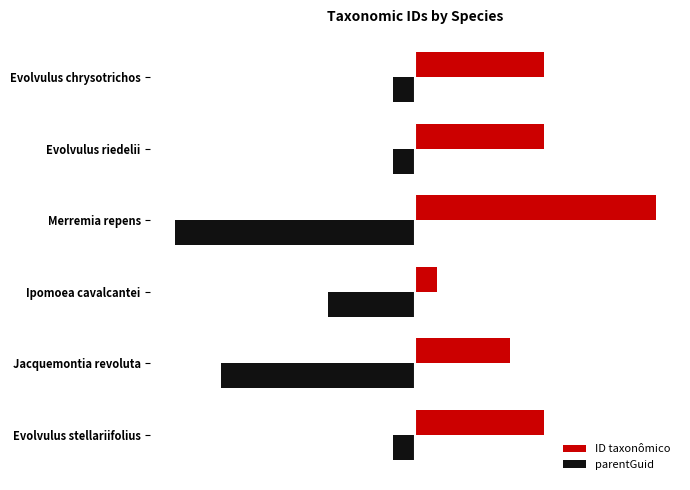

List the series in order of their overall mean, highest first.

ID taxonômico, parentGuid